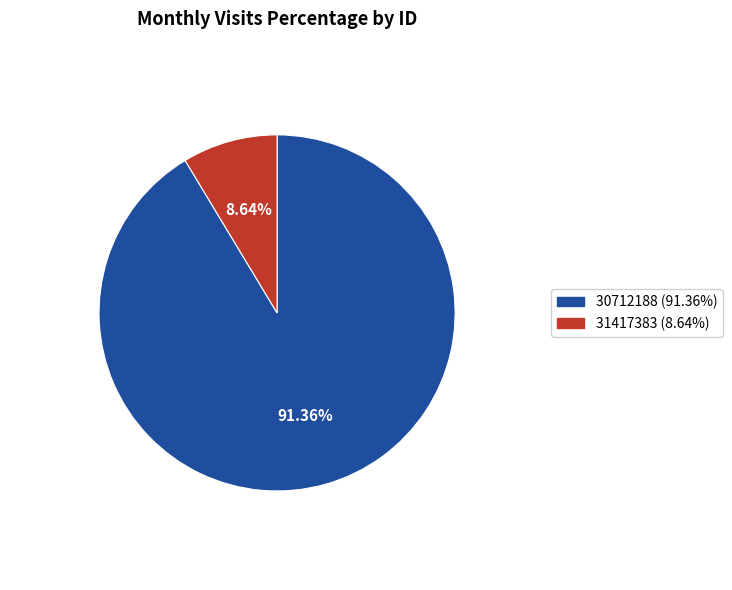

To the nearest percent, what percentage of the pie is 31417383?

9%